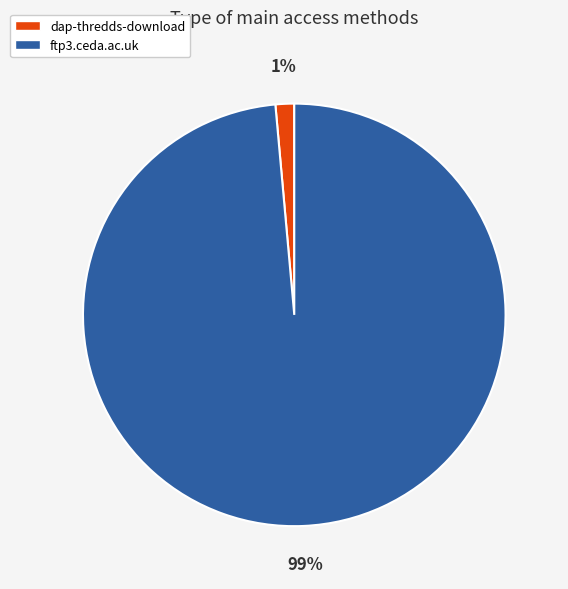

To the nearest percent, what is the average slice percentage?

50%